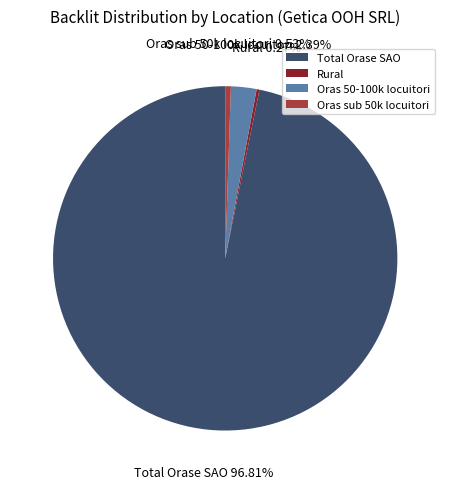

To the nearest percent, what percentage of the pie is Total Orase SAO?

97%